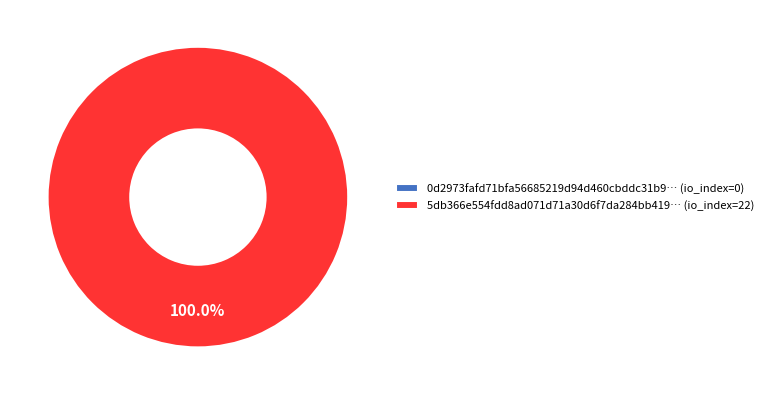

Do tx_hash_0 and tx_hash_1 together represent more than half of the pie?

Yes